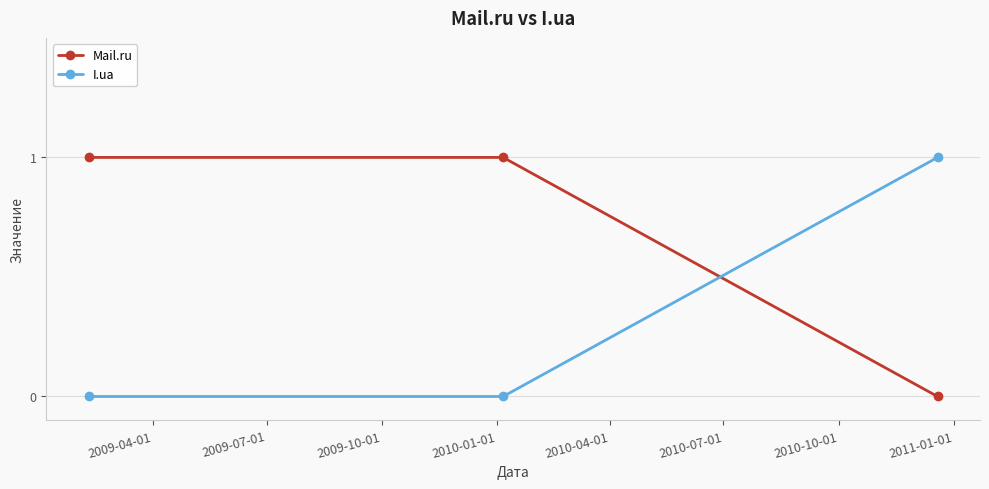

List the series in order of their overall mean, highest first.

Mail.ru, I.ua